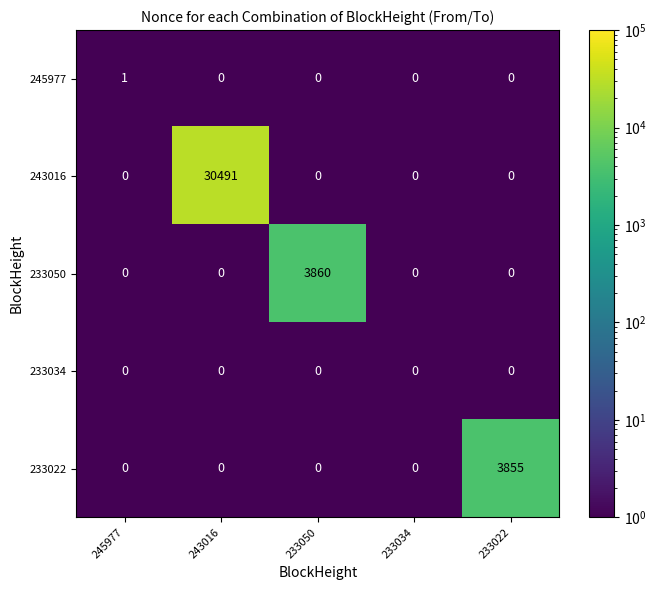

At which category does the chart reach its peak across all series?

243016